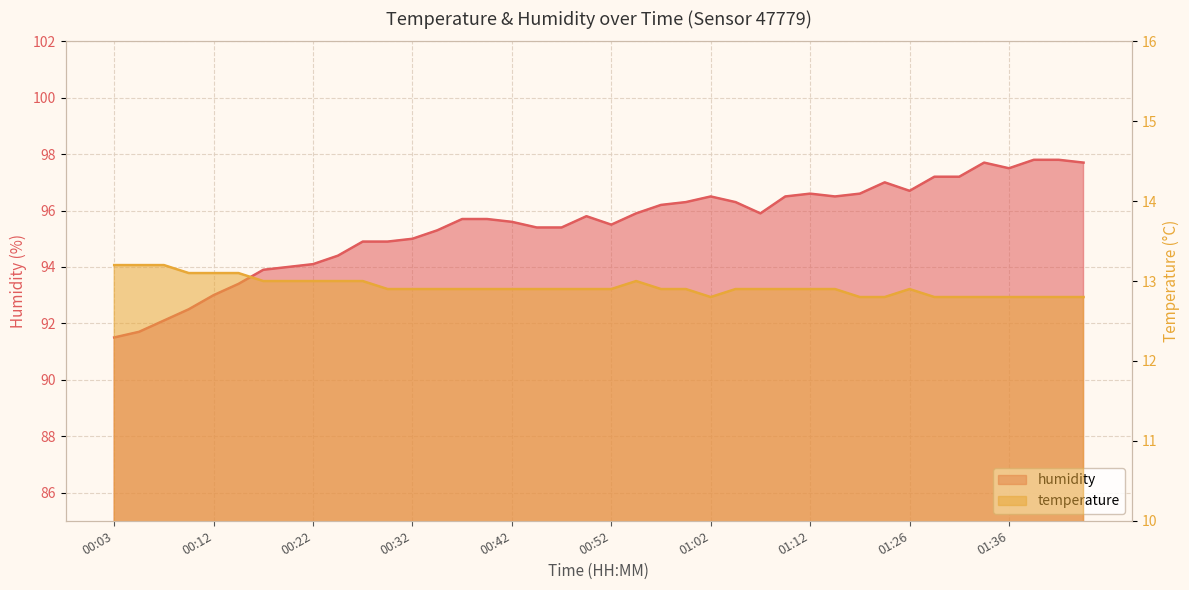

What is the value of the humidity point at the 15th from the left?

95.7